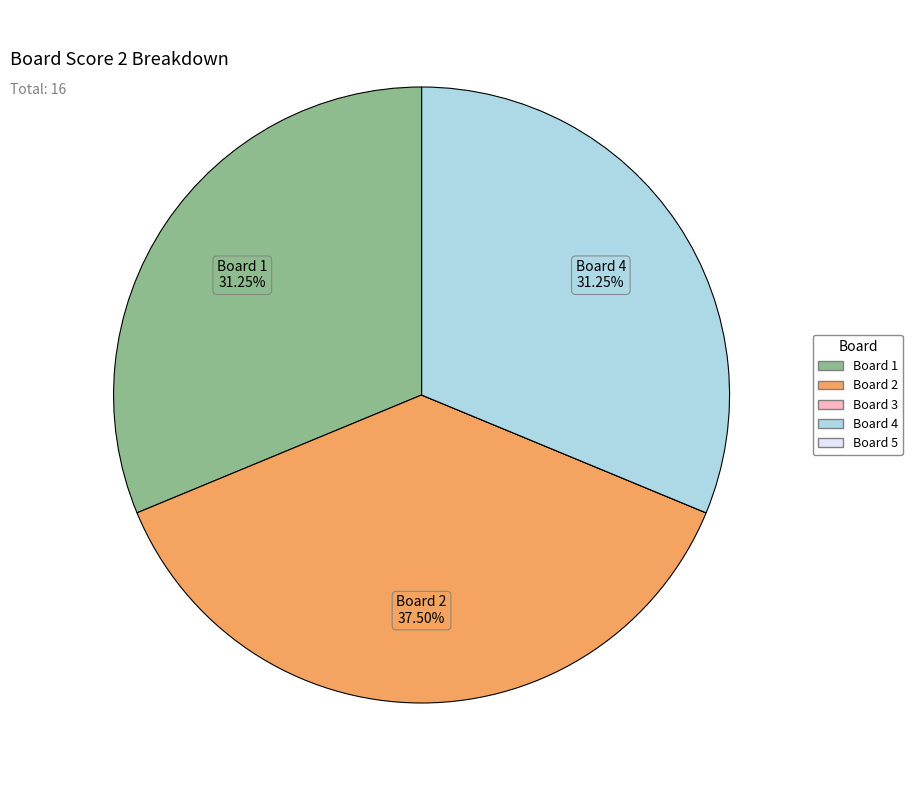

Does any single category account for the majority?

No